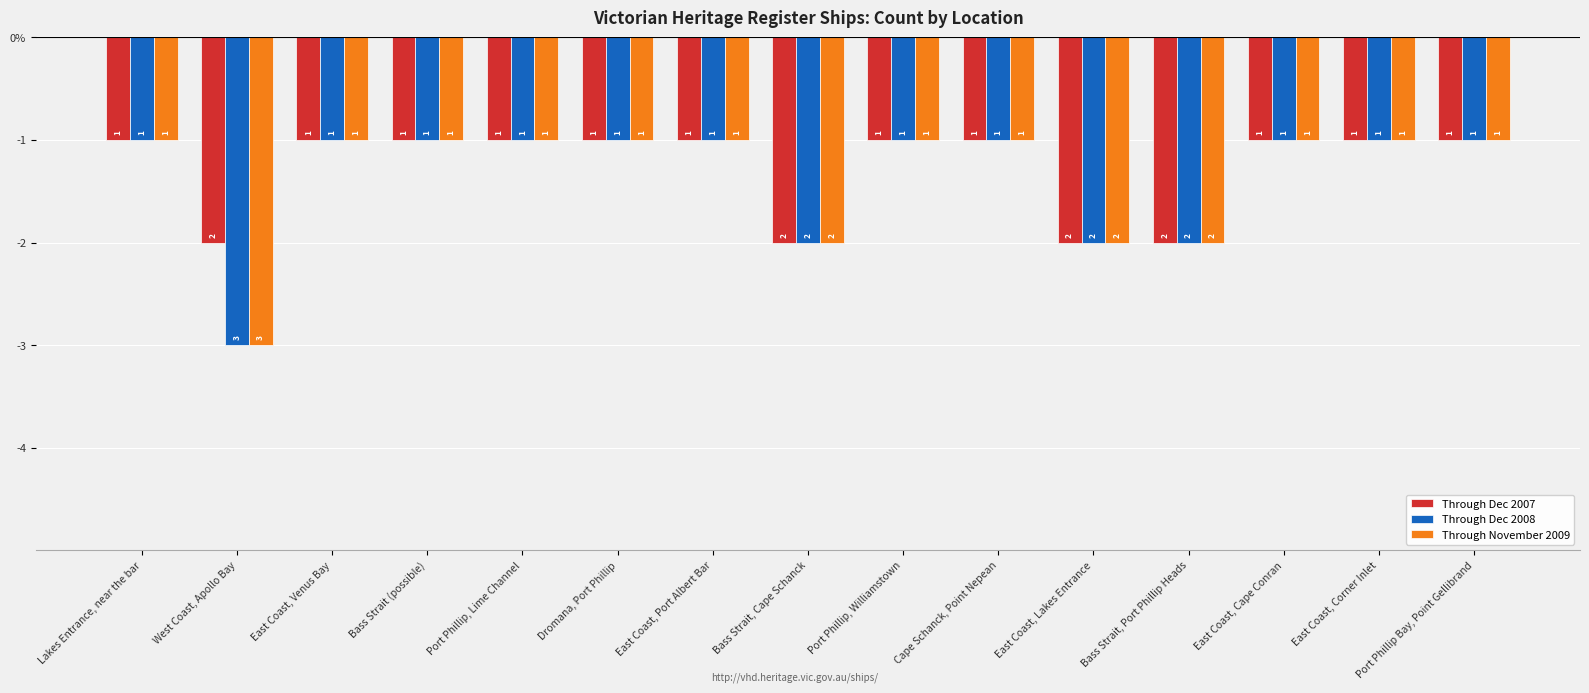

What is the value of the Through Dec 2007 bar at the 7th from the left?

-1